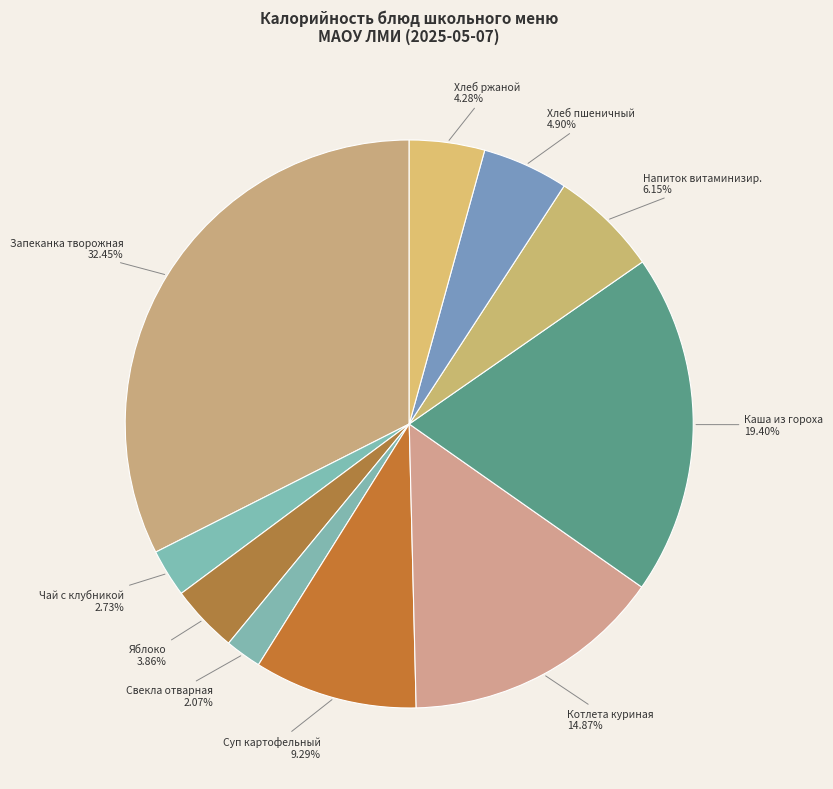

The Свекла отварная slice represents 12% of the pie. True or false?

False